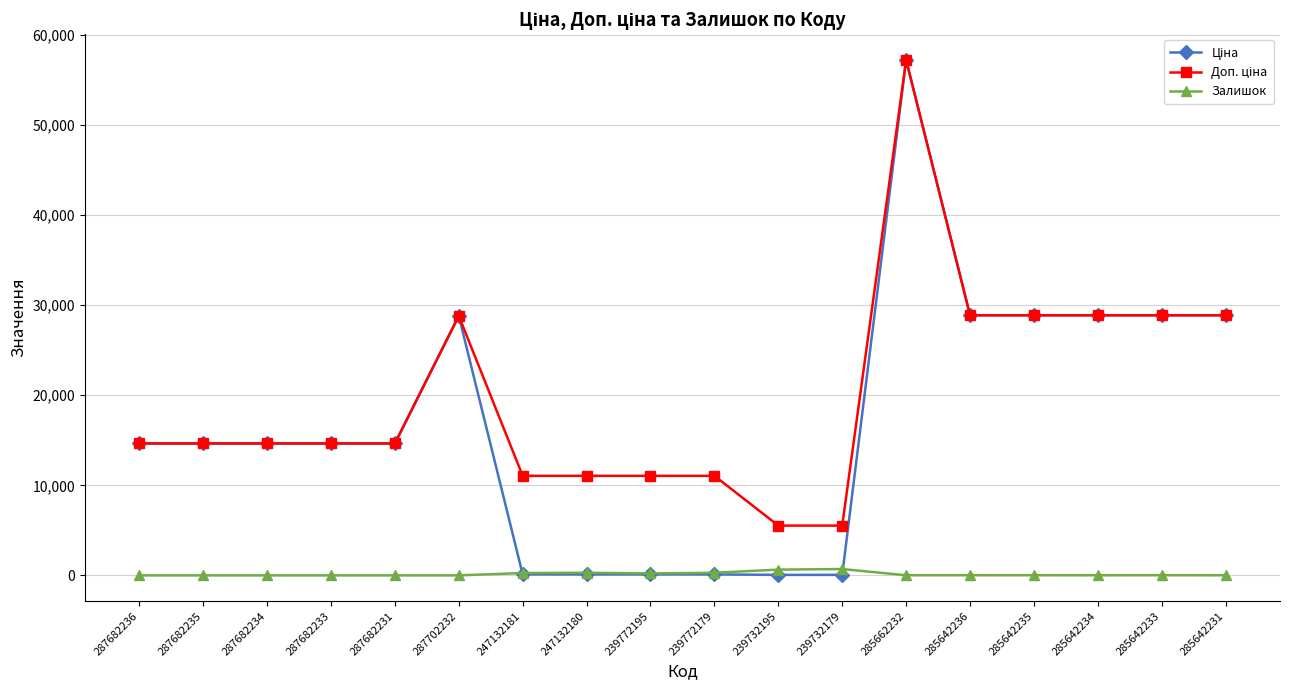

What is the sum of all Залишок values?

2478.0